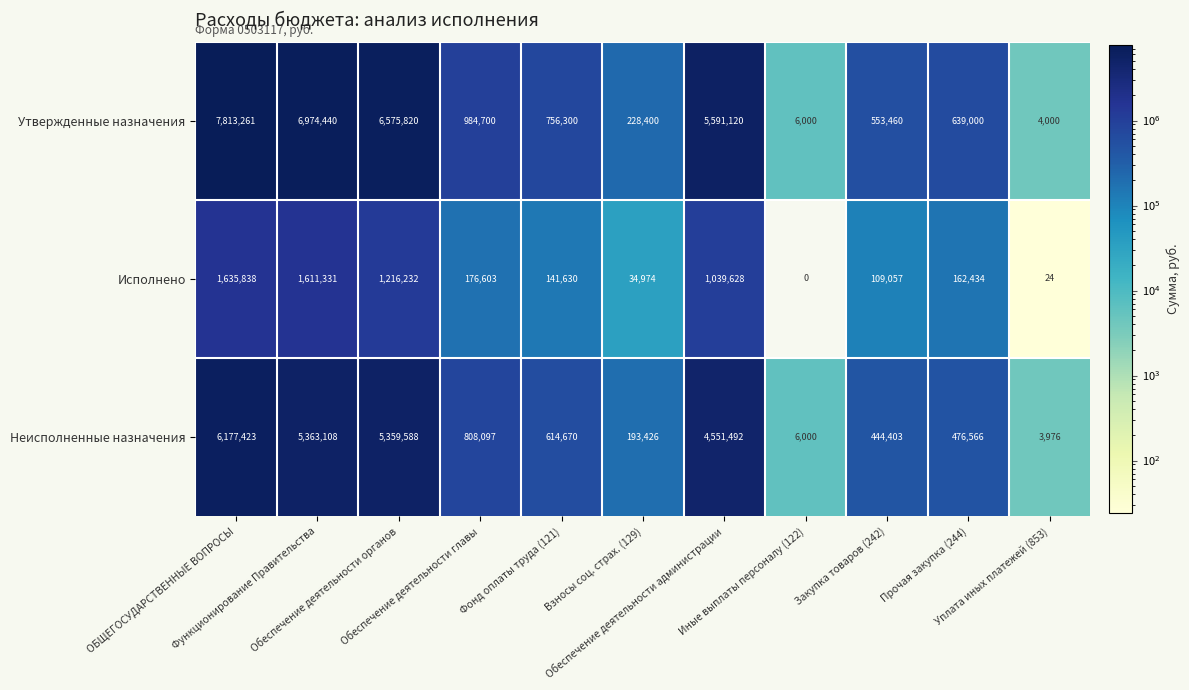

Which series has the largest total across all categories?

Утвержденные назначения